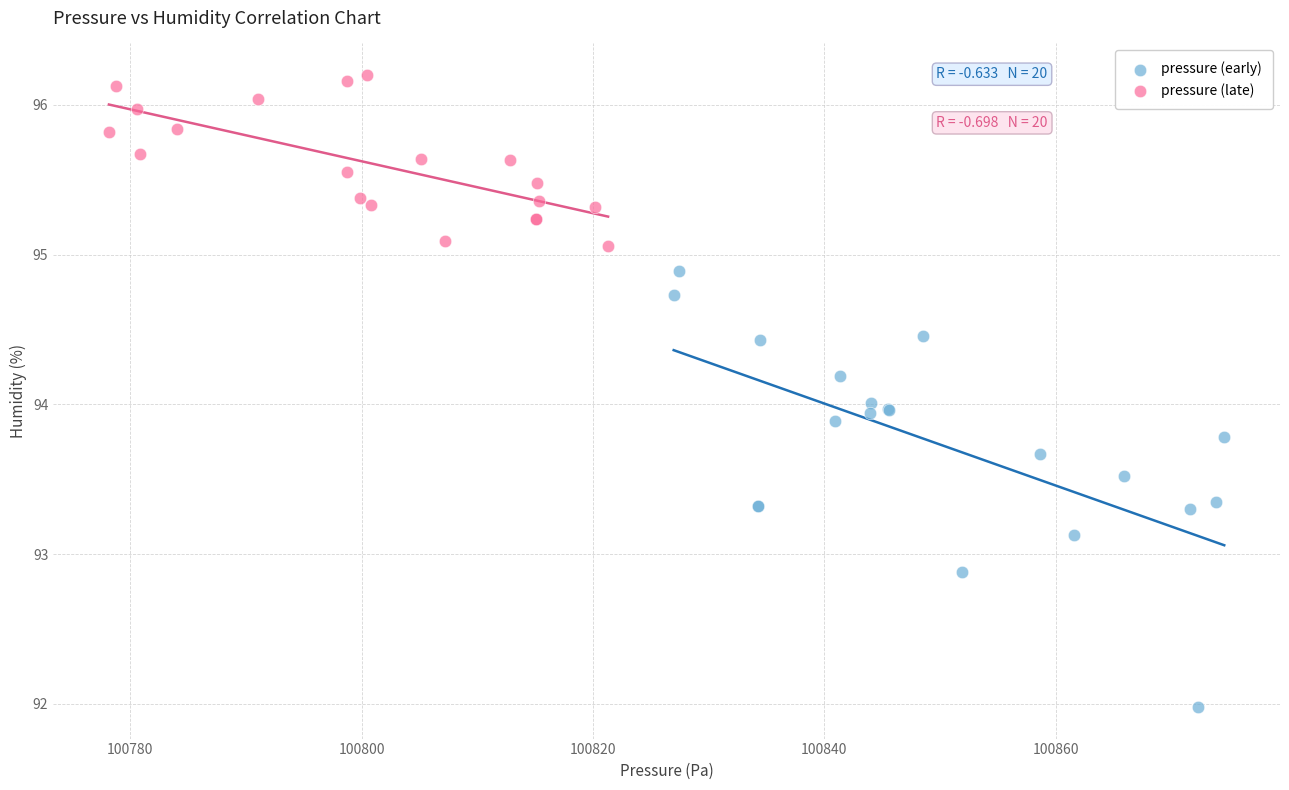

What are all the series names shown in the legend?

pressure (early), pressure (late)